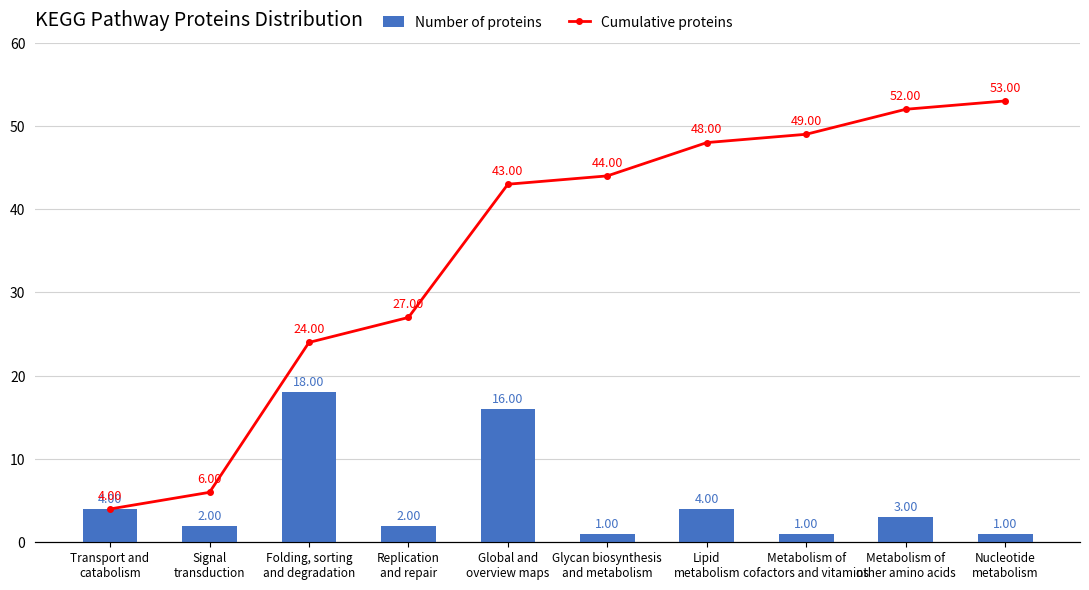

Which series has the largest total across all categories?

Cumulative proteins